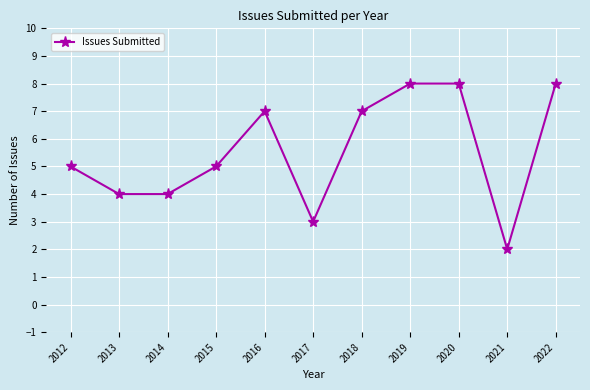

Approximately how many times larger is the value at 2012 compared to 2022?

0.6